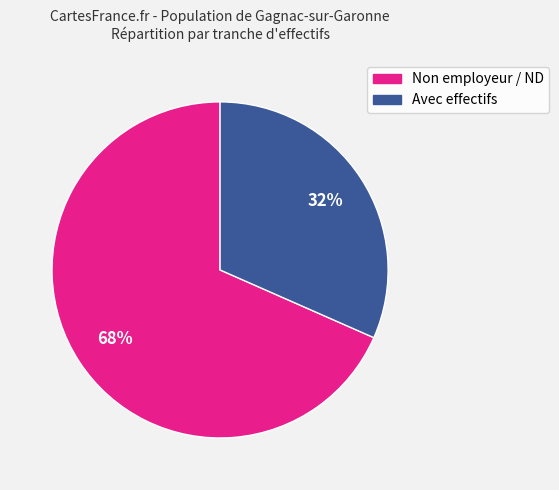

To the nearest percent, what is the average slice percentage?

50%